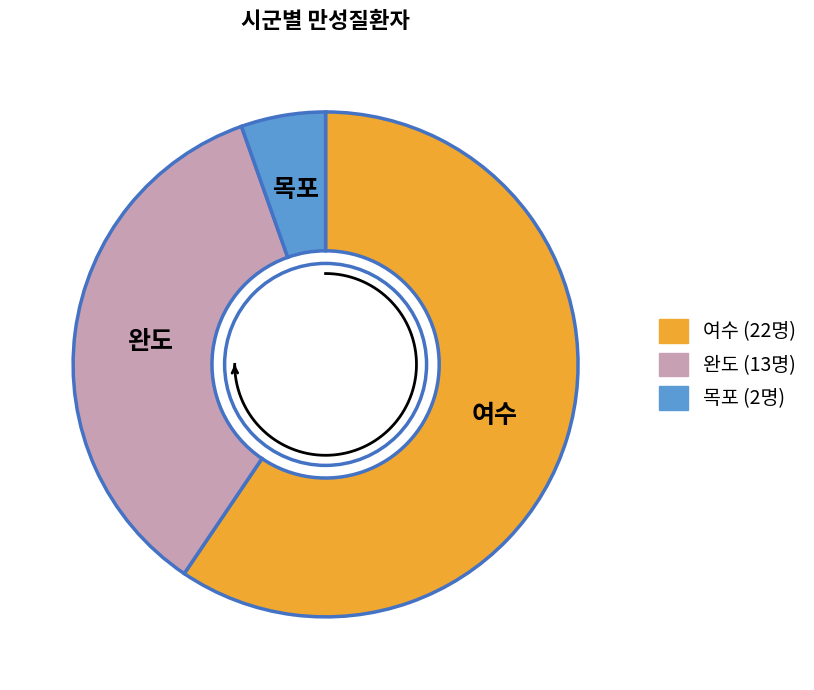

To the nearest percent, what is the combined percentage of 목포 and 완도?

41%